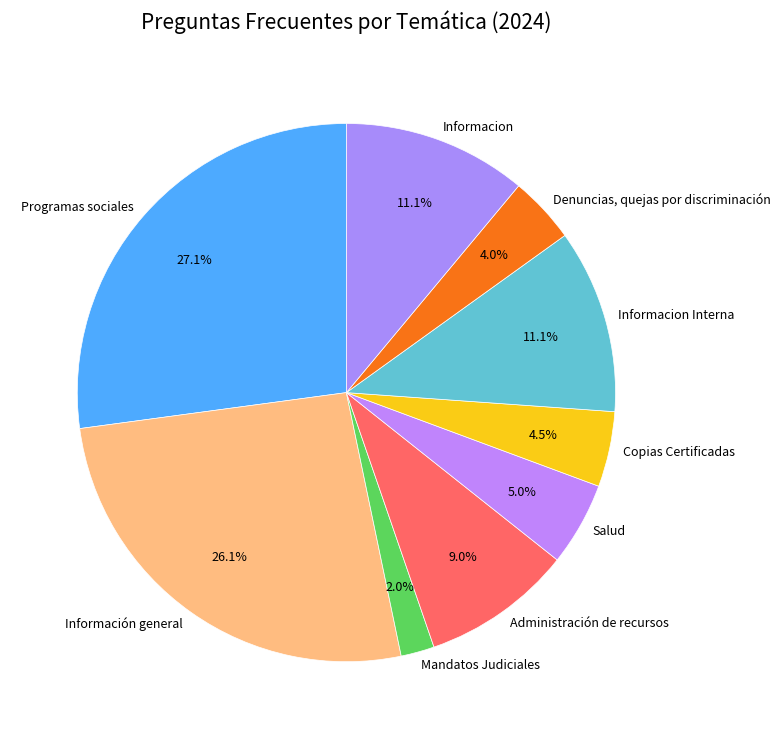

Which has a higher value, Mandatos Judiciales or Copias Certificadas?

Copias Certificadas